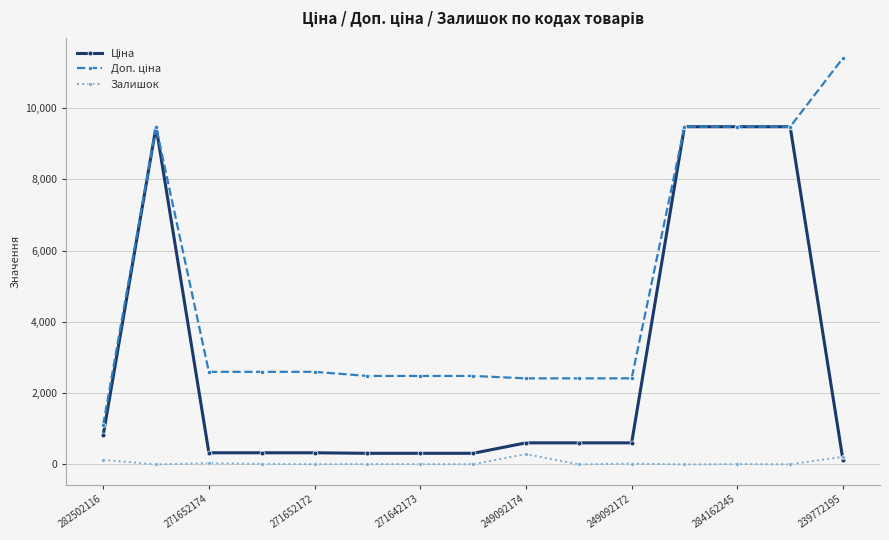

True or false: Залишок has more than 1 interior local peaks.

True